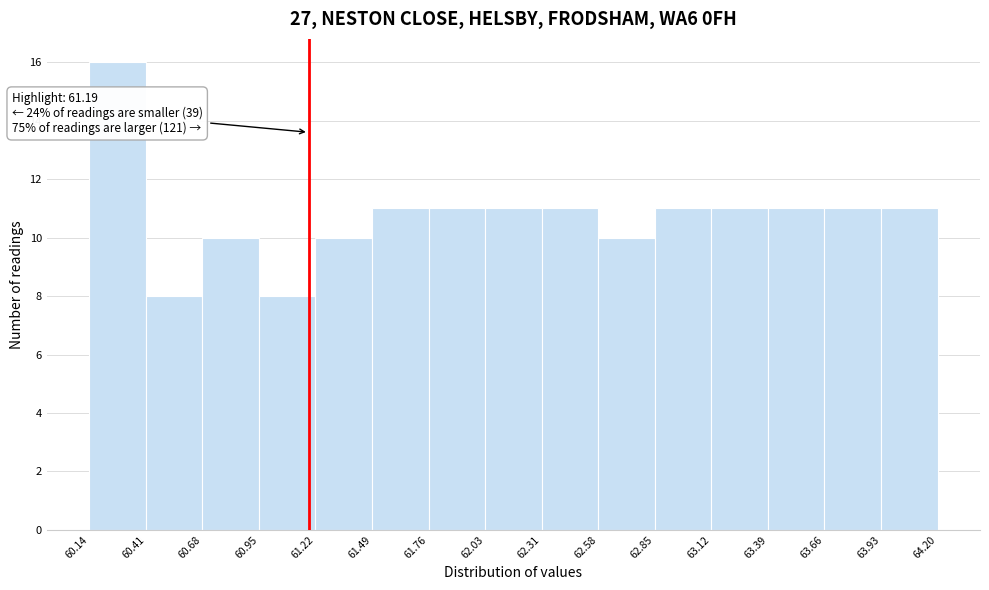

Which range on the x-axis has the tallest bar?

60.14 to 60.41